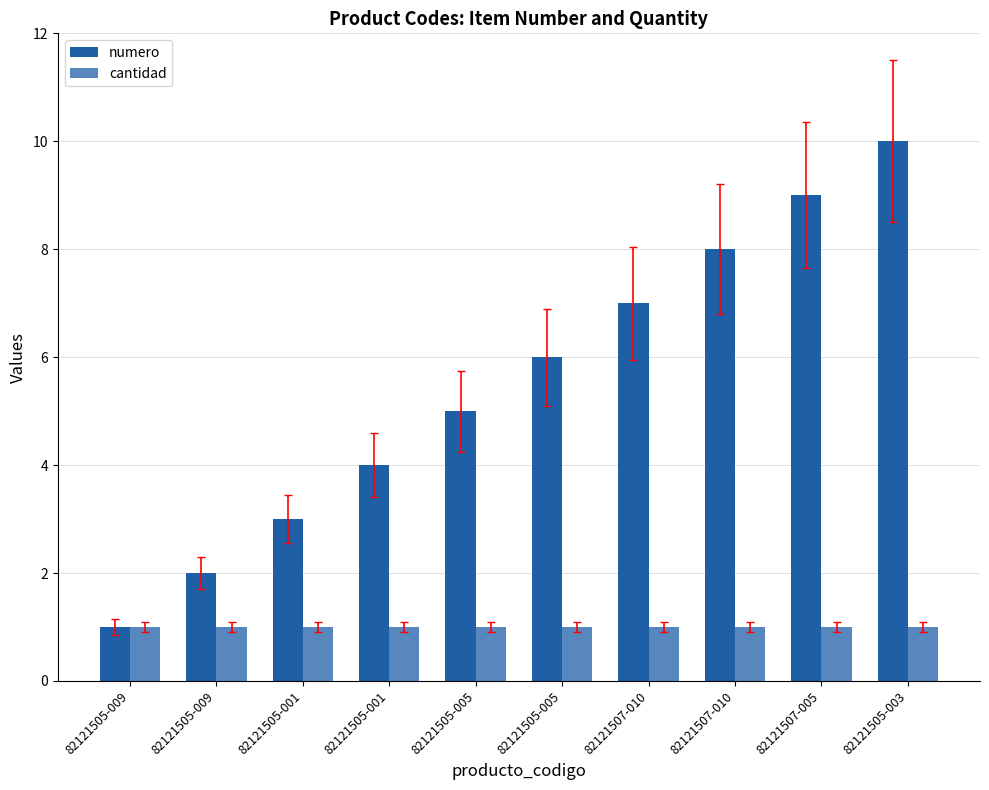

Reading left to right, what are all the values shown in this chart?

numero: 82121505-009=1	82121505-009=2	82121505-001=3	82121505-001=4	82121505-005=5	82121505-005=6	82121507-010=7	82121507-010=8	82121507-005=9	82121505-003=10
cantidad: 82121505-009=1	82121505-009=1	82121505-001=1	82121505-001=1	82121505-005=1	82121505-005=1	82121507-010=1	82121507-010=1	82121507-005=1	82121505-003=1